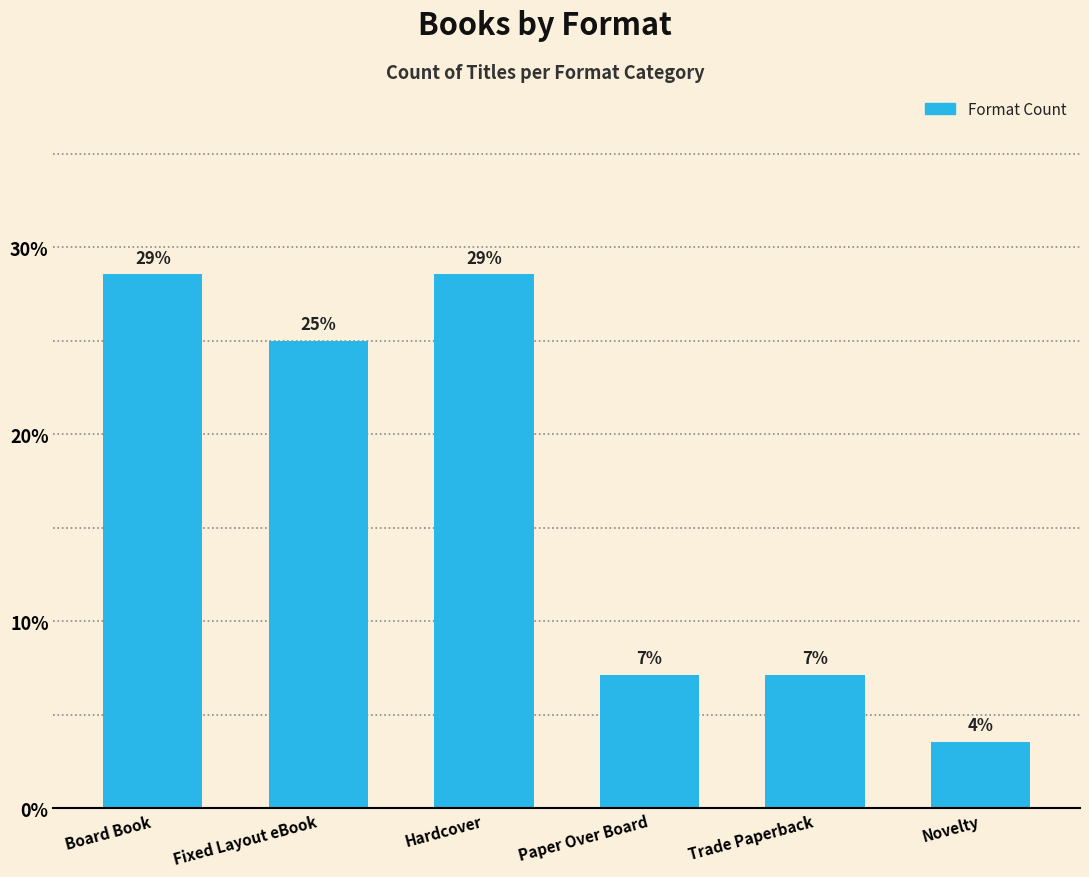

What is the greatest value displayed?

28.6